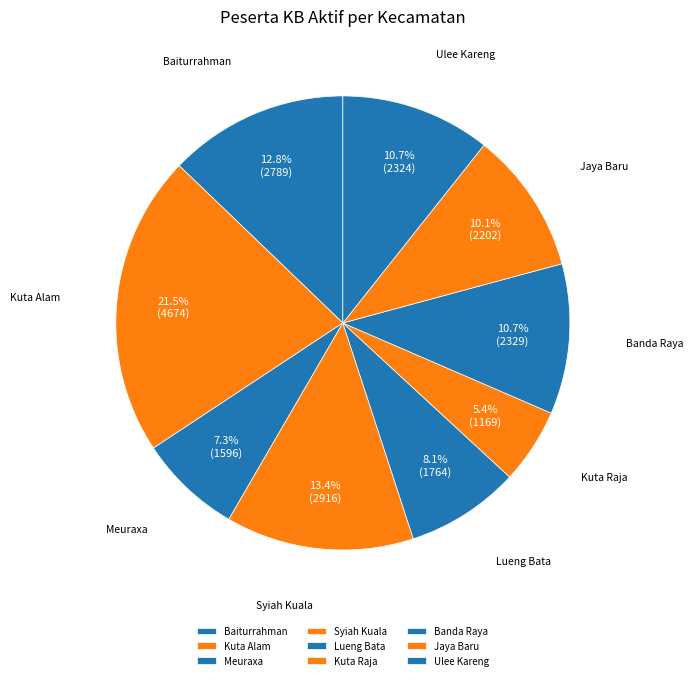

Does Kuta Alam represent more than half of the total?

No